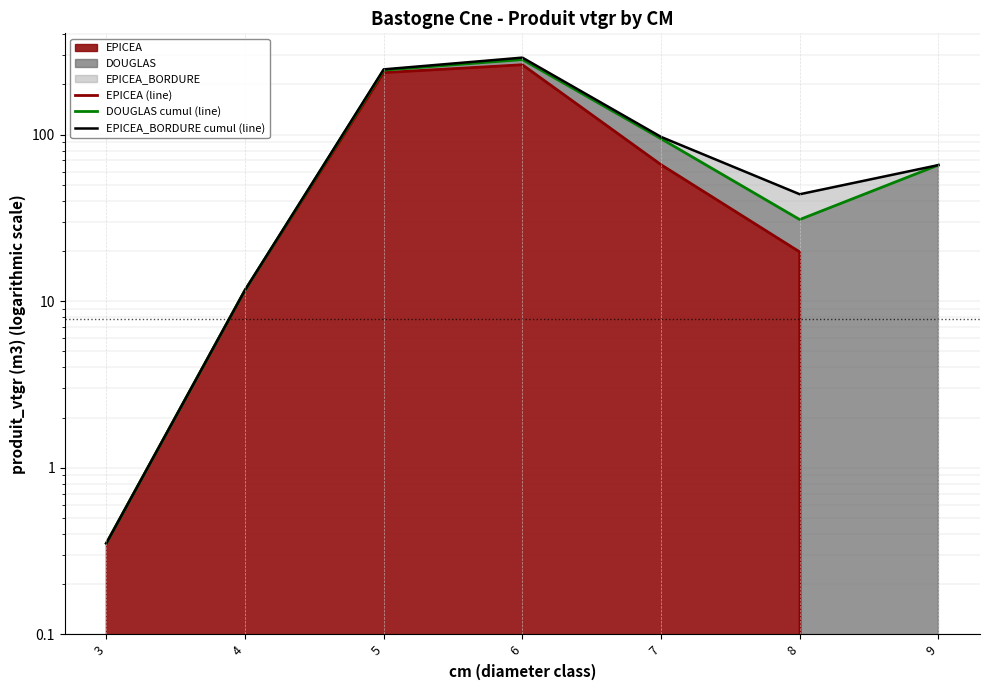

Rank the series at 9 from highest to lowest value.

DOUGLAS cumul (line), EPICEA_BORDURE cumul (line), EPICEA (line)